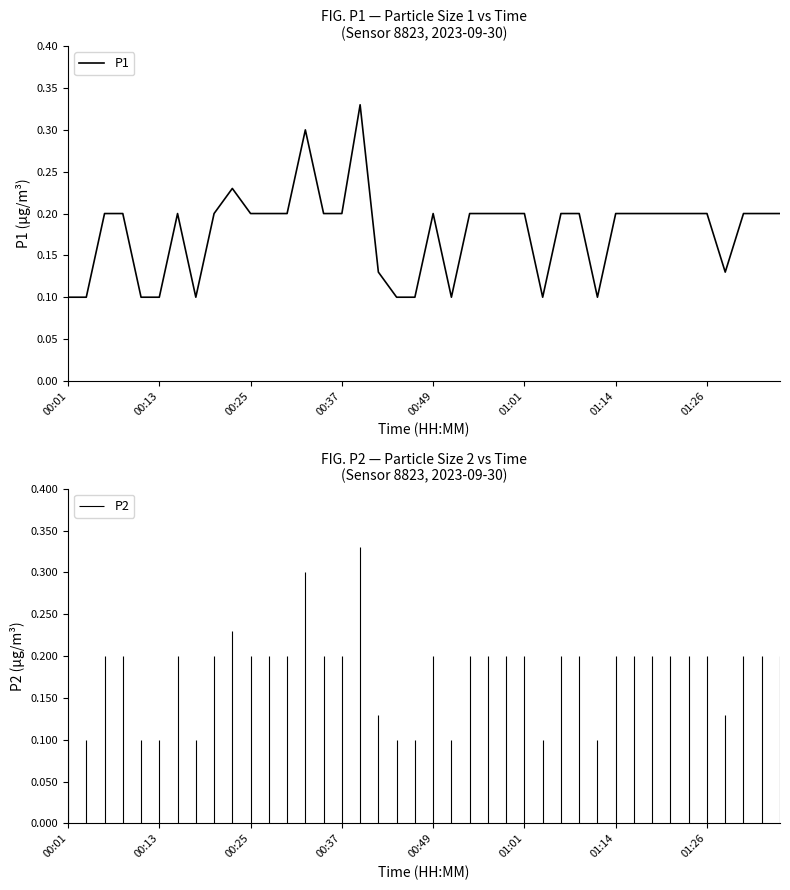

Does the chart have visible grid lines?

No